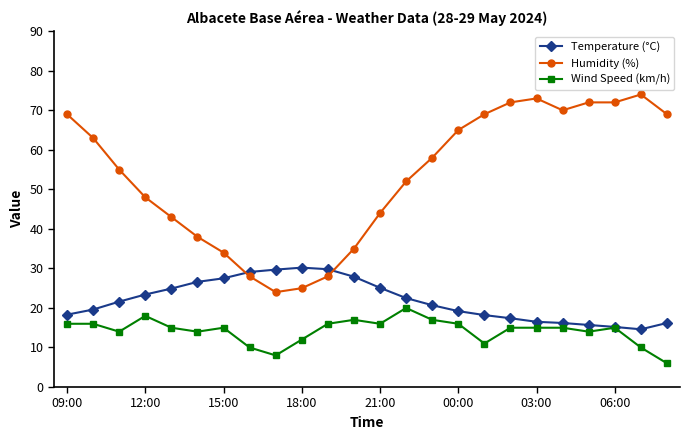

What is the value of the Temperature (°C) point at the 24th from the left?

16.2